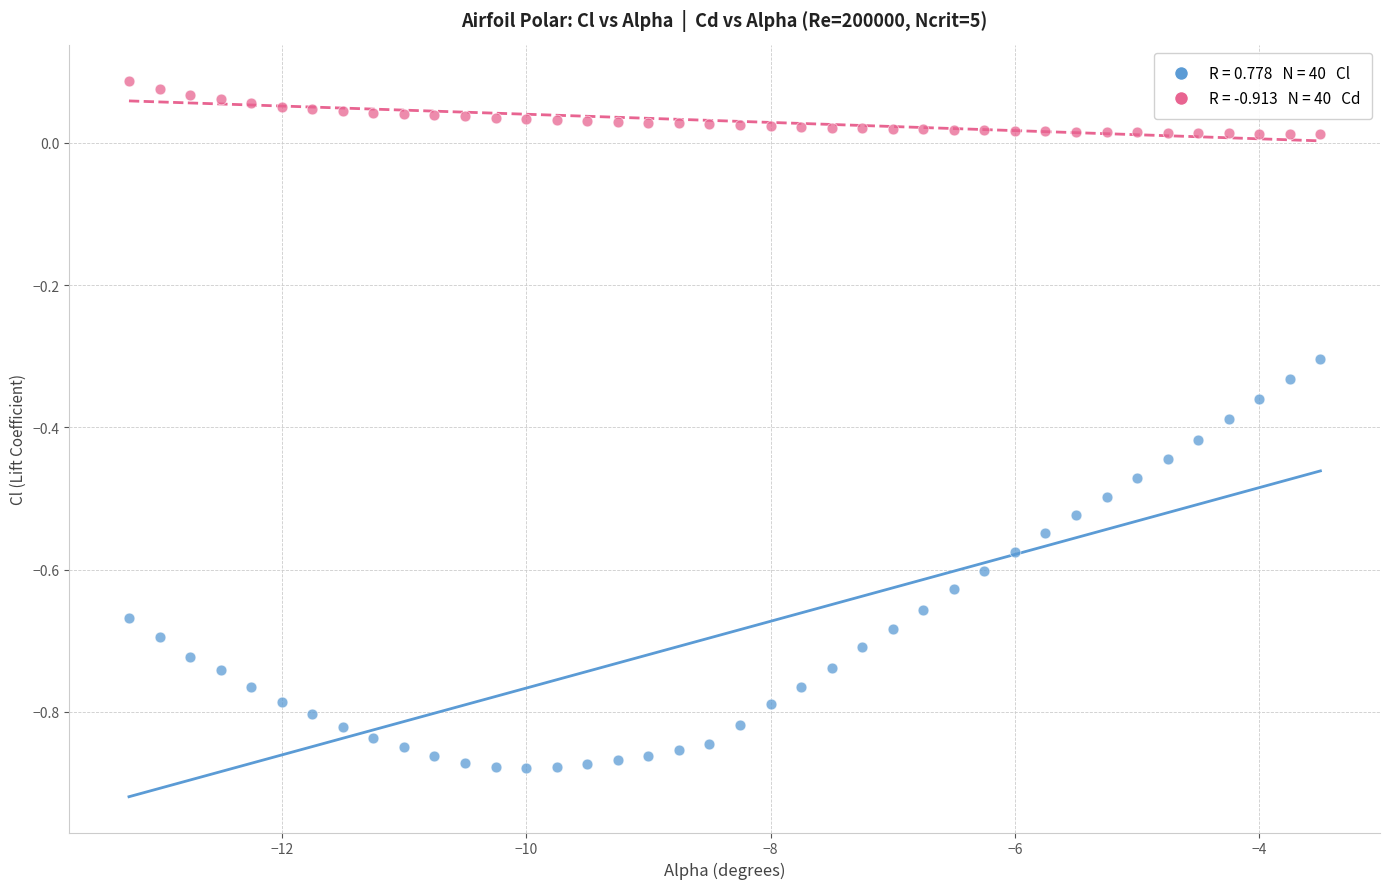

Across all data points, what is the range of Y values (max minus min)?

1.0